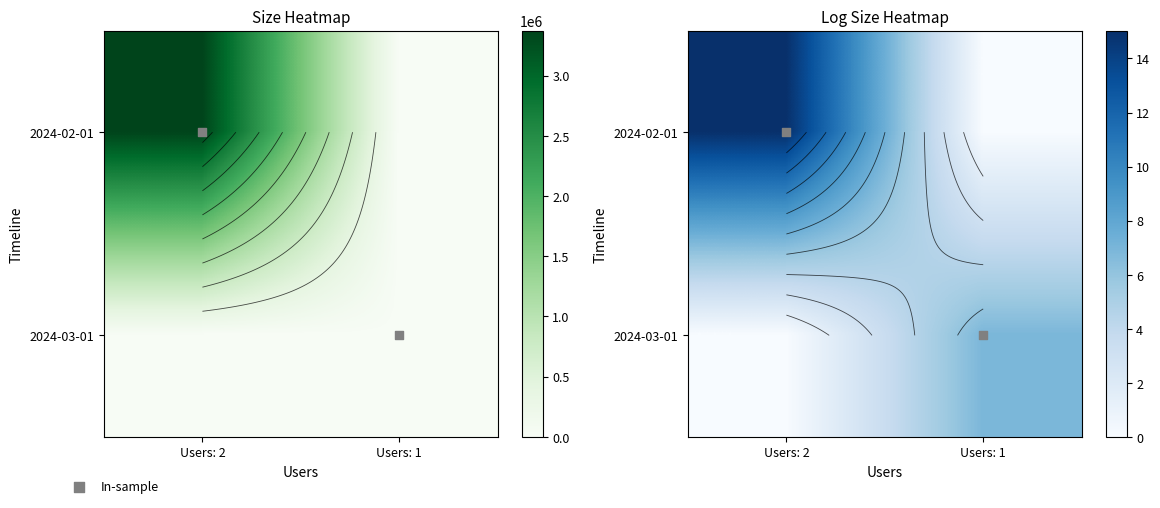

What is the sum of all In-sample values?

1.0